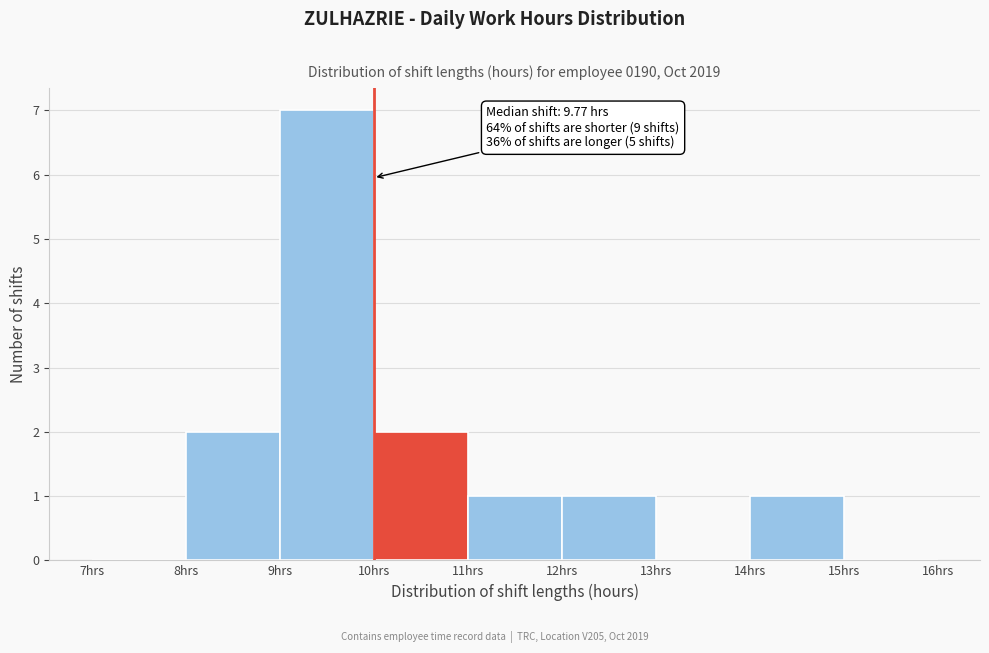

Which range on the x-axis has the tallest bar?

9 to 10